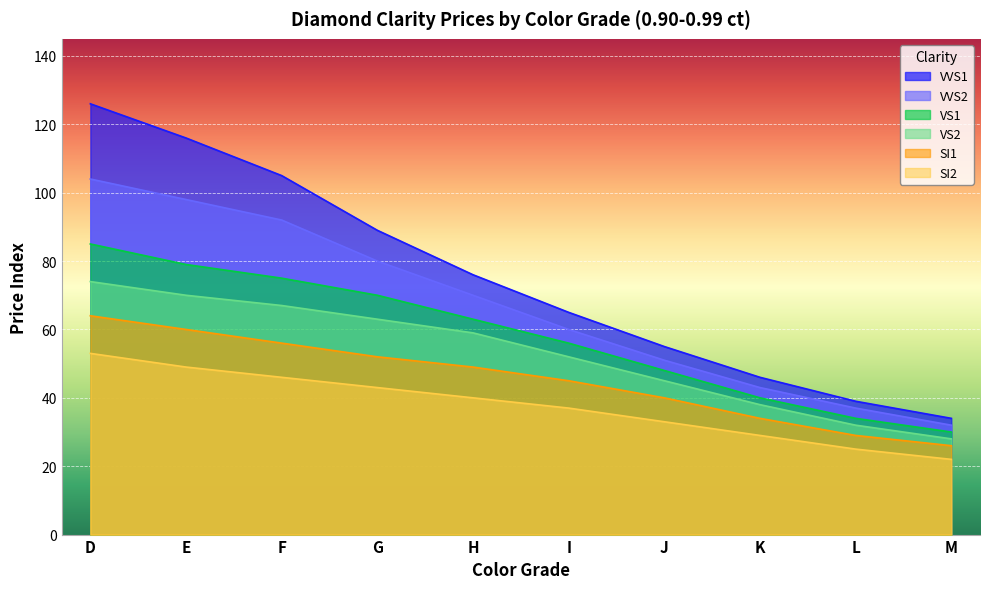

Which has a higher value, D or E?

D